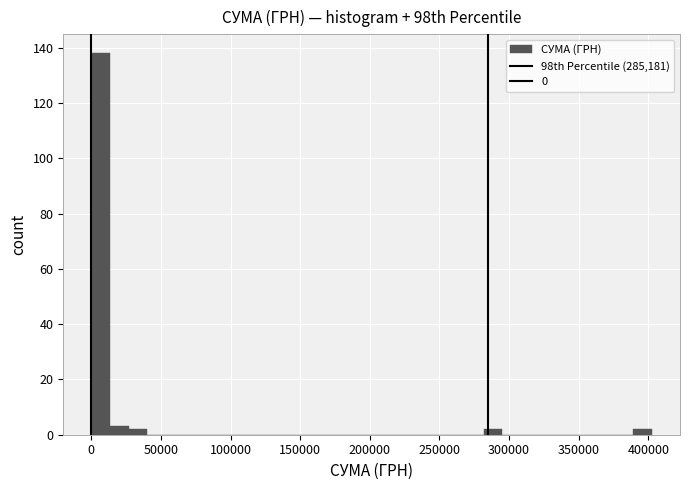

Around what value on the x-axis is the tallest bar? Give the approximate position of its centre, as read against the axis.

5000